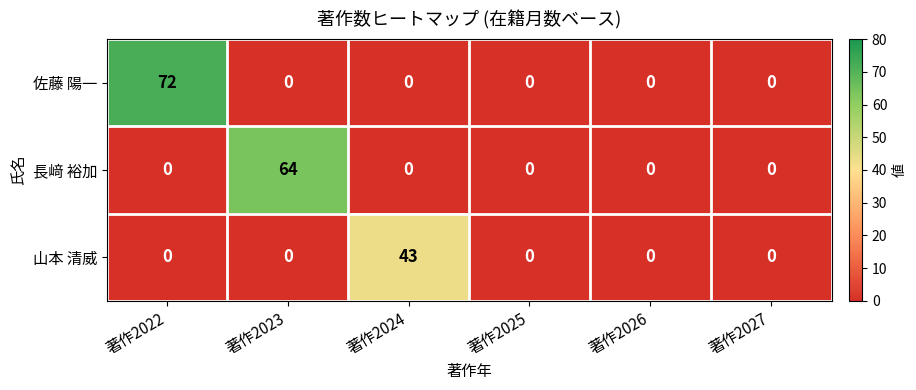

Reading left to right, transcribe all the data shown in this chart.

佐藤 陽一: 著作2022=72	著作2023=0	著作2024=0	著作2025=0	著作2026=0	著作2027=0
長﨑 裕加: 著作2022=0	著作2023=64	著作2024=0	著作2025=0	著作2026=0	著作2027=0
山本 清威: 著作2022=0	著作2023=0	著作2024=43	著作2025=0	著作2026=0	著作2027=0